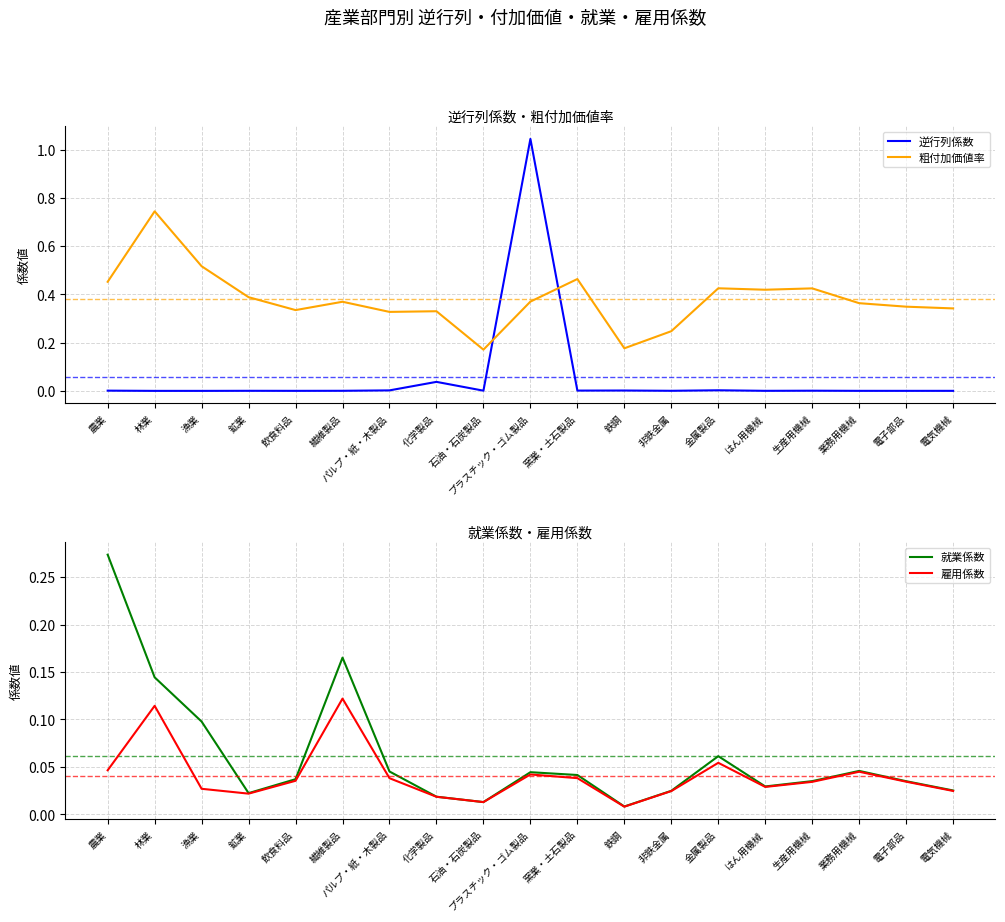

What is the total value across all series at 農業?

0.8